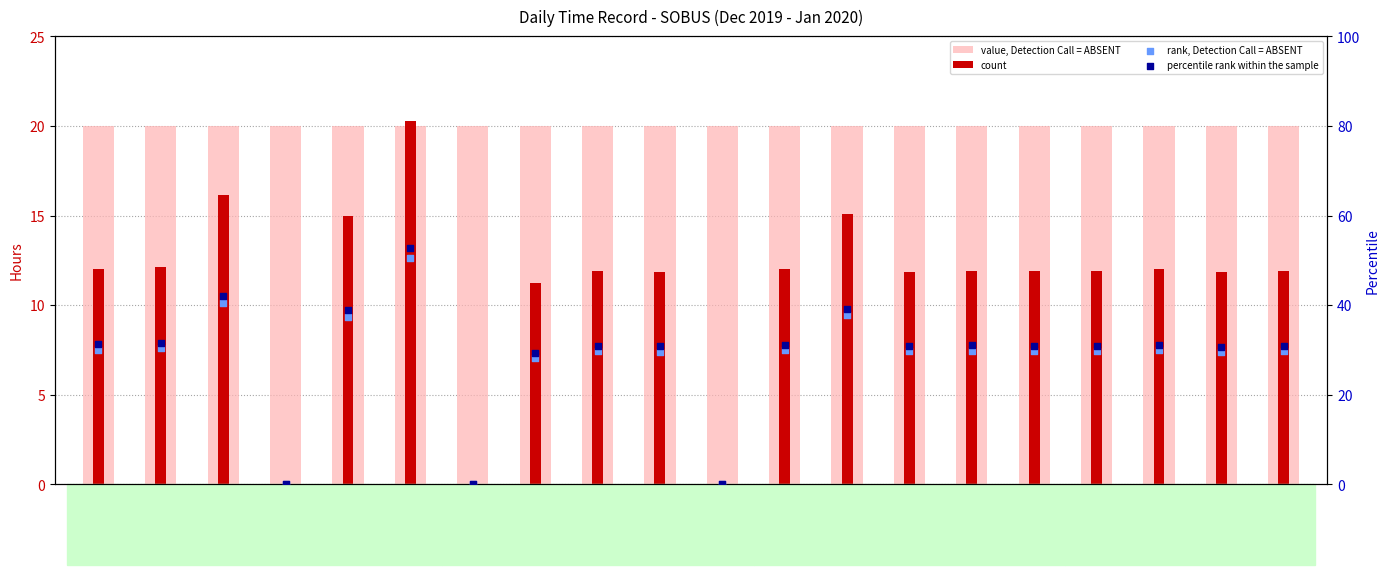

What are all the series names shown in the legend?

value, Detection Call = ABSENT, count, rank, Detection Call = ABSENT, percentile rank within the sample